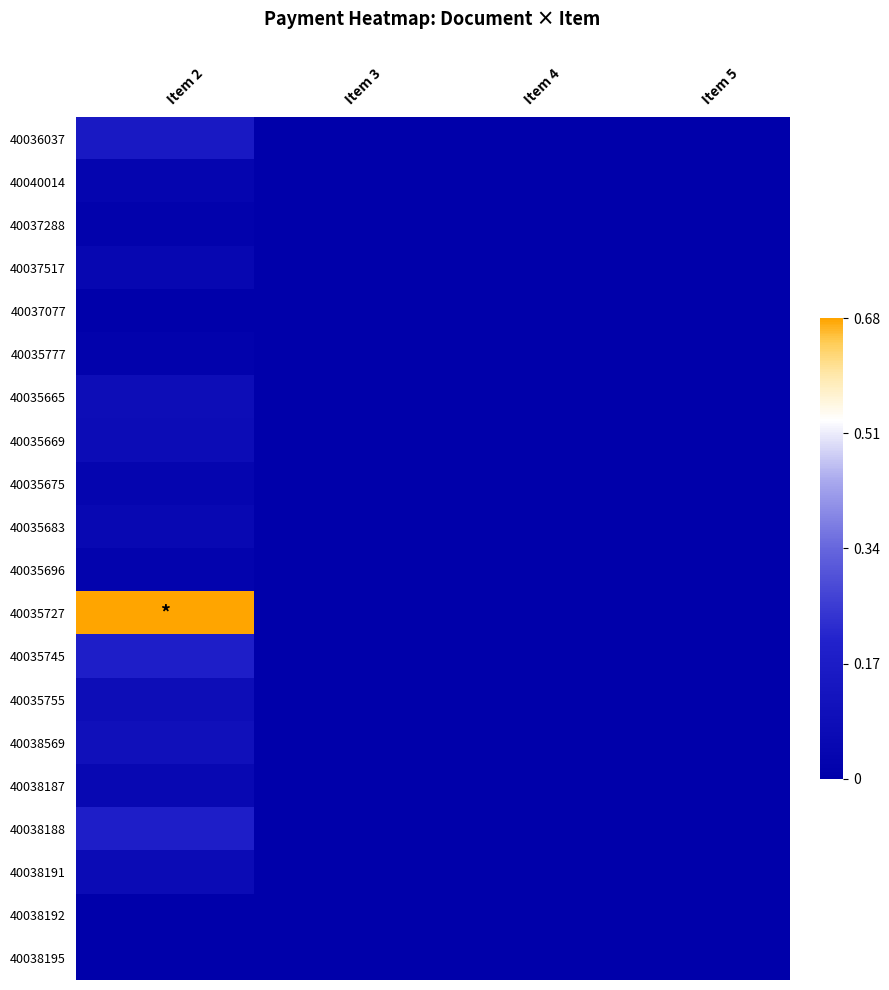

Which series has the largest range (max minus min)?

40035727